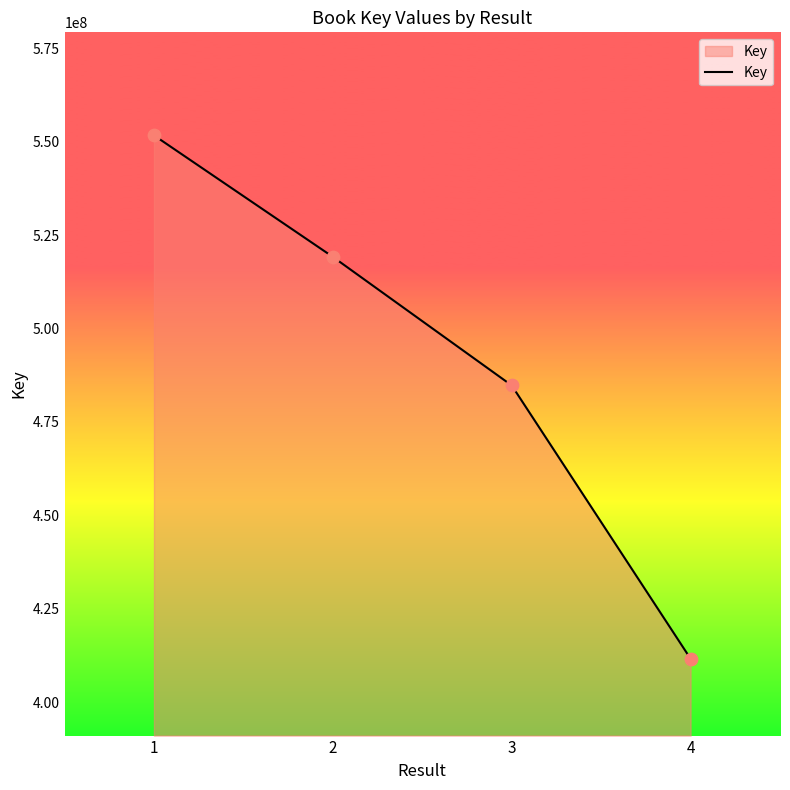

What is the change in value from 1 to 3?

-66975234